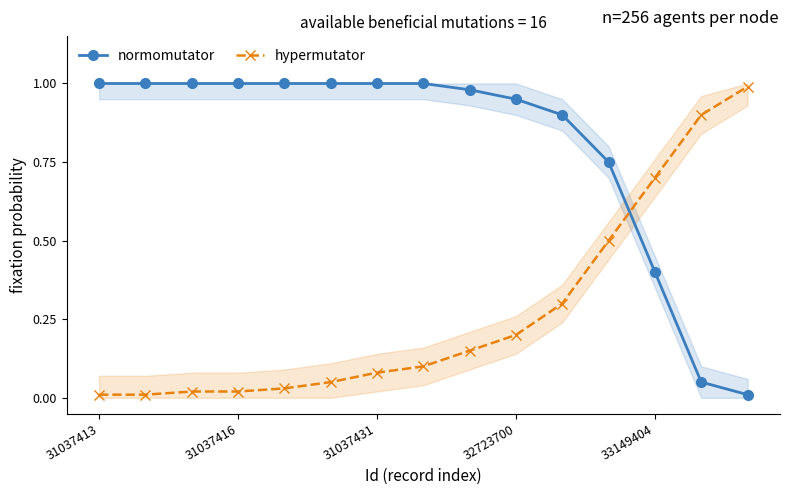

How many data points does each series have?

15